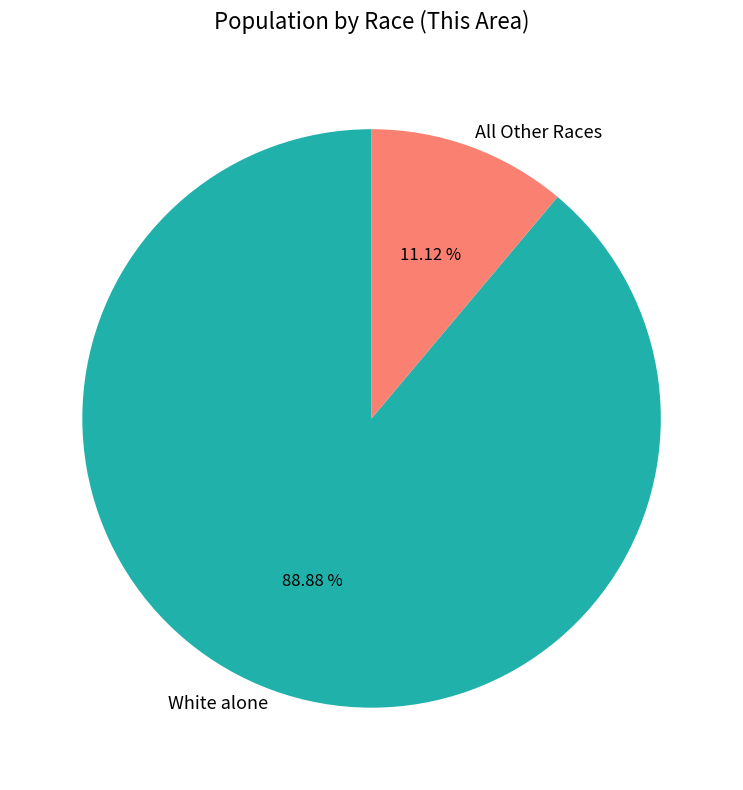

Which category has the biggest portion of the pie?

White alone